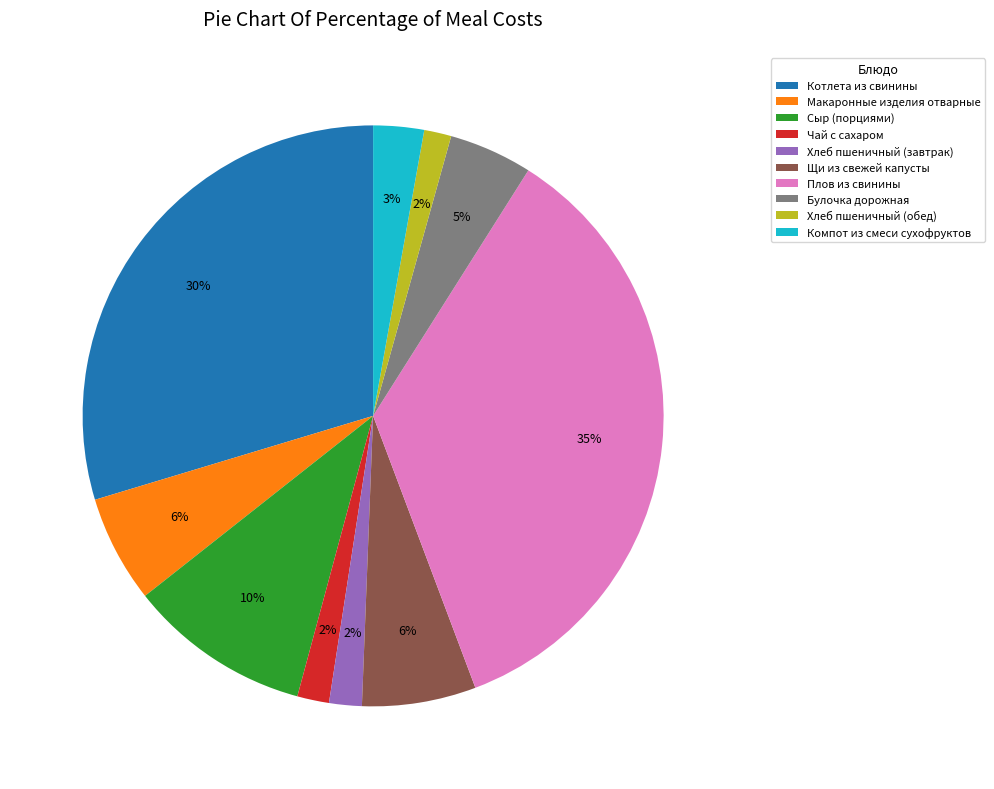

How many slices are in this pie chart?

10